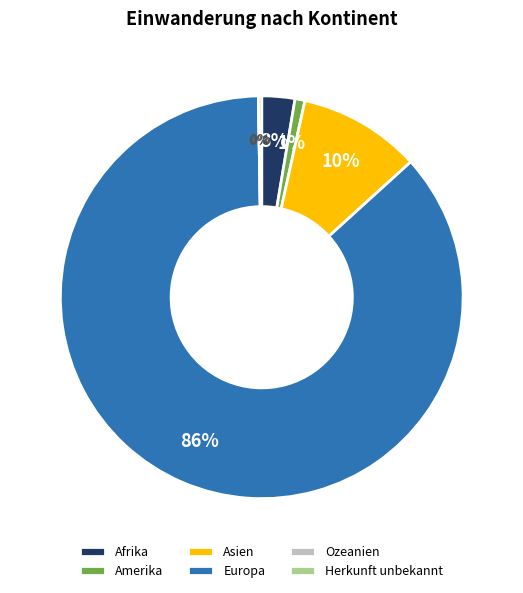

Which category accounts for the majority?

Europa